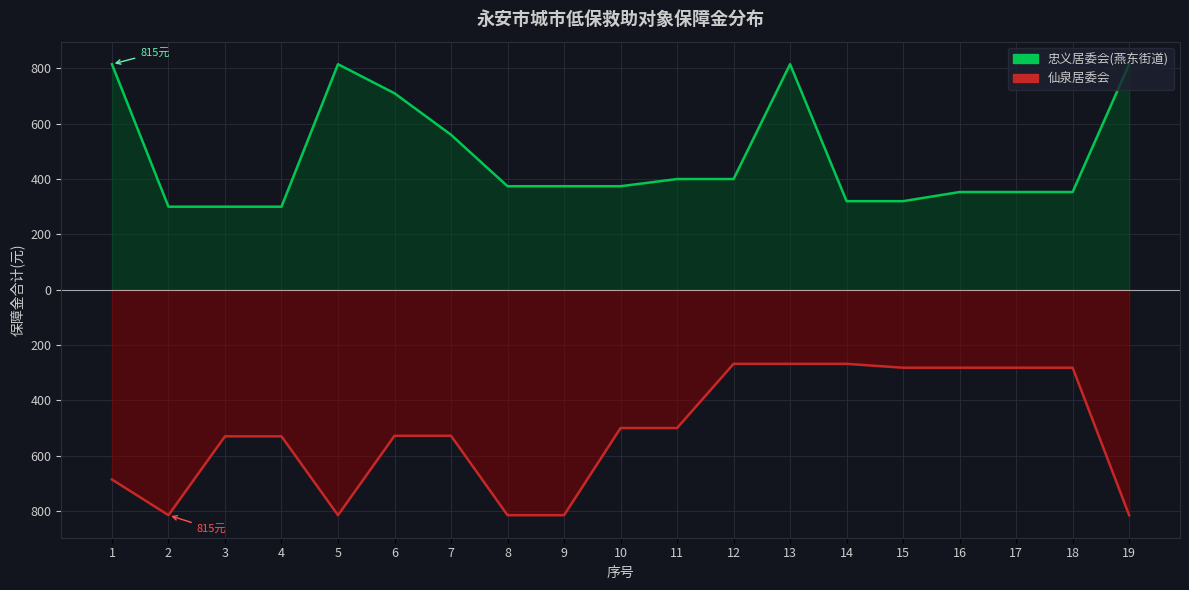

True or false: 仙泉居委会 and 燕东街道 cross at least once.

False